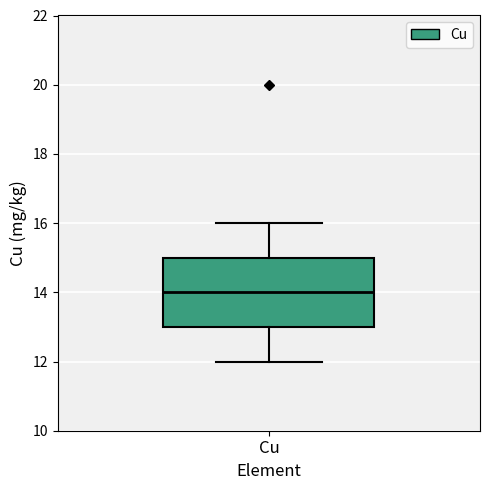

Read this box plot against the y-axis: the position of the median line, the range covered by the box, and the ends of both whiskers. The values are not printed on the chart, so give them approximately, as read against the axis.

median 14, box 13 to 15, whiskers 12 to 16